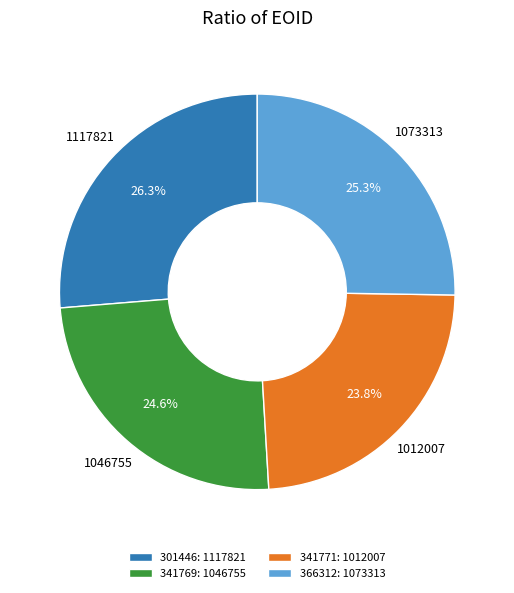

What percentage is NOT represented by 366312?

74.7%